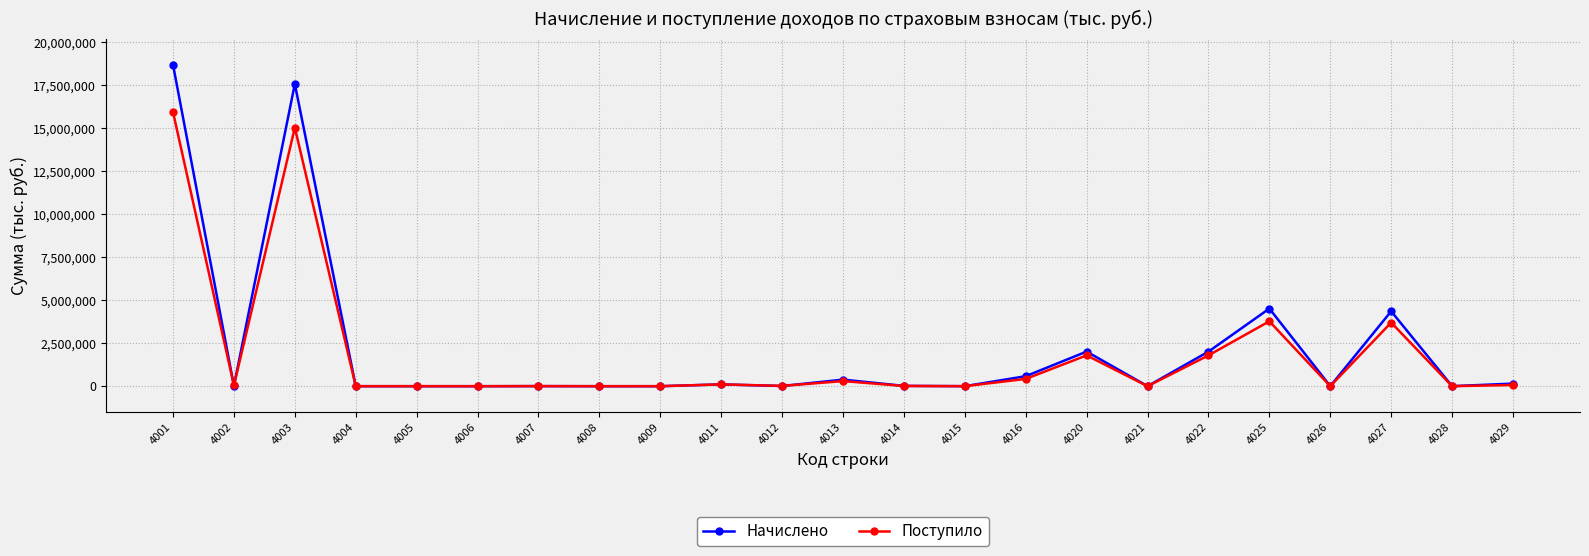

Is it true that Начислено equals 4356699 at 4027?

True